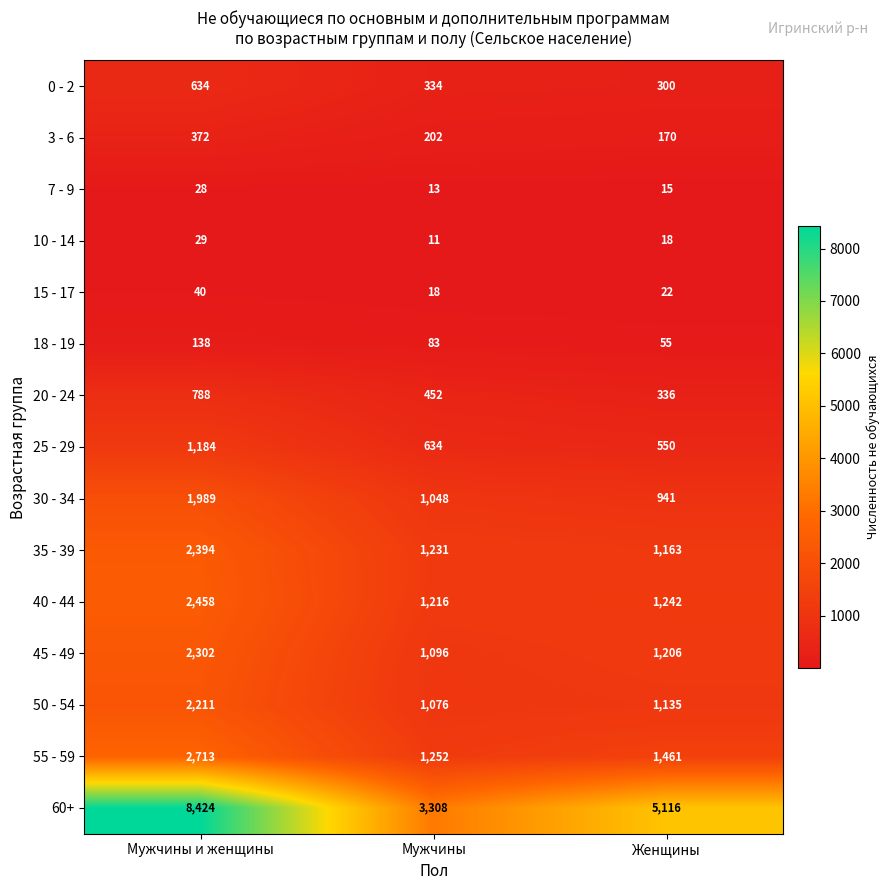

The value of 0 - 2 at Мужчины is 334. True or false?

True